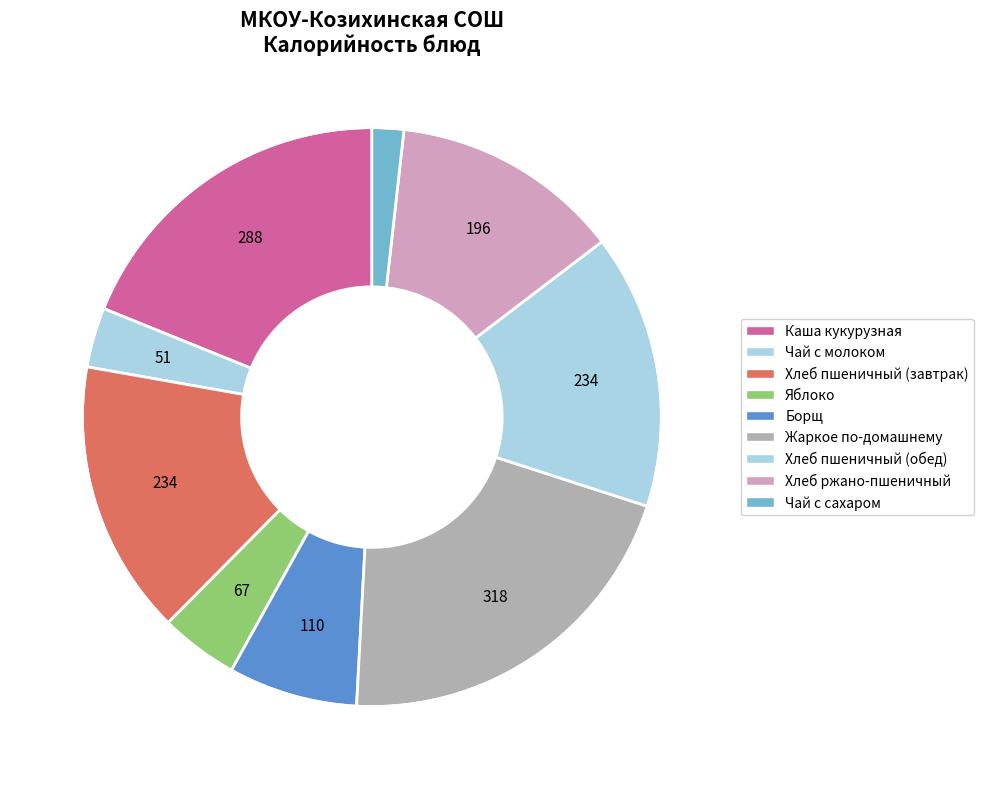

How many slices are in this pie chart?

9